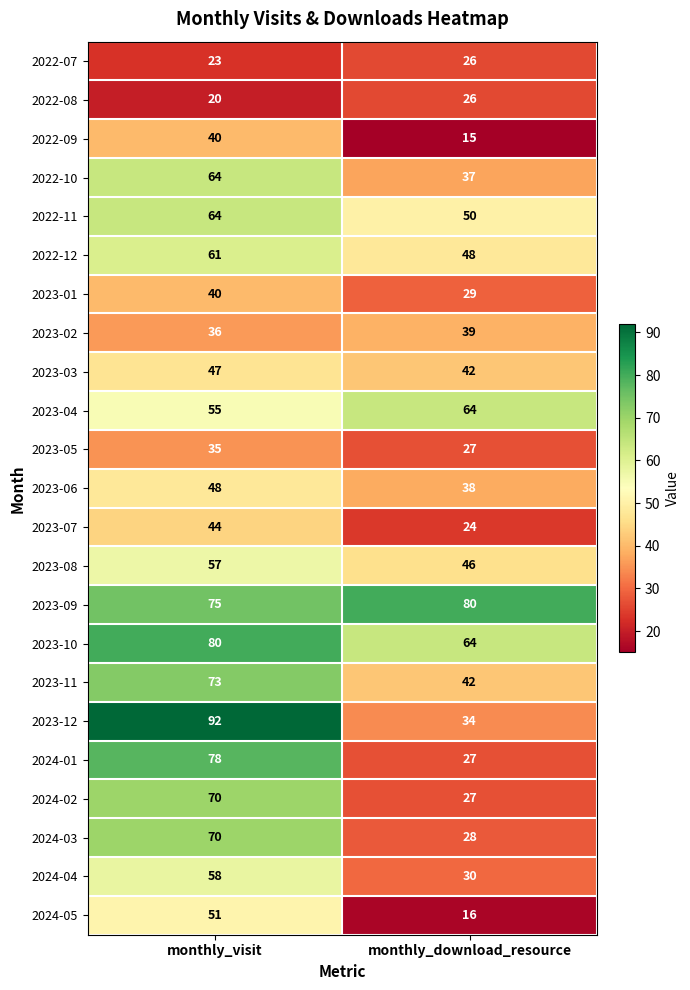

The value of 2022-11 at monthly_visit is 64. True or false?

True